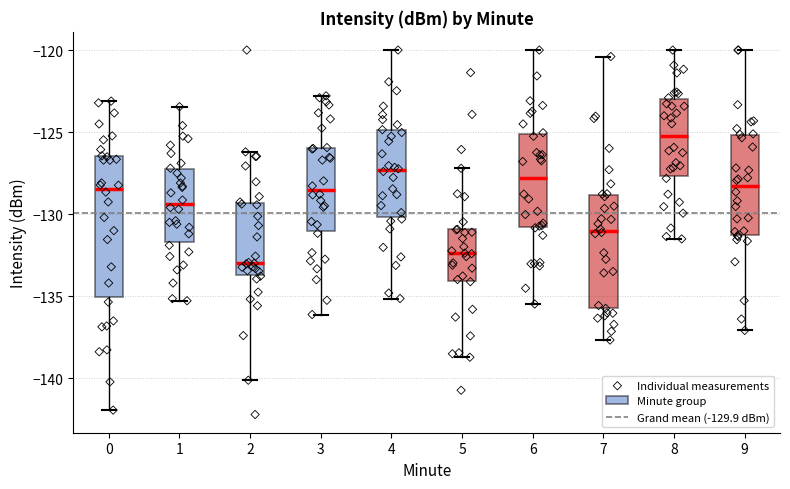

Reading left to right, transcribe this box plot: for each box, give where its median line is, the range the box spans, and where its two whiskers end, as read against the y-axis. The values are not printed on the chart, so give them approximately, as read against the axis.

0: median -128.5, box -135.0 to -126.5, whiskers -142.0 to -123.0
1: median -129.5, box -131.5 to -127.5, whiskers -135.5 to -123.5
2: median -133.0, box -133.5 to -129.5, whiskers -140.0 to -126.0
3: median -128.5, box -131.0 to -126.0, whiskers -136.0 to -123.0
4: median -127.5, box -130.0 to -125.0, whiskers -135.0 to -120.0
5: median -132.5, box -134.0 to -131.0, whiskers -138.5 to -127.0
6: median -128.0, box -131.0 to -125.0, whiskers -135.5 to -120.0
7: median -131.0, box -135.5 to -129.0, whiskers -137.5 to -120.5
8: median -125.0, box -127.5 to -123.0, whiskers -131.5 to -120.0
9: median -128.5, box -131.0 to -125.0, whiskers -137.0 to -120.0